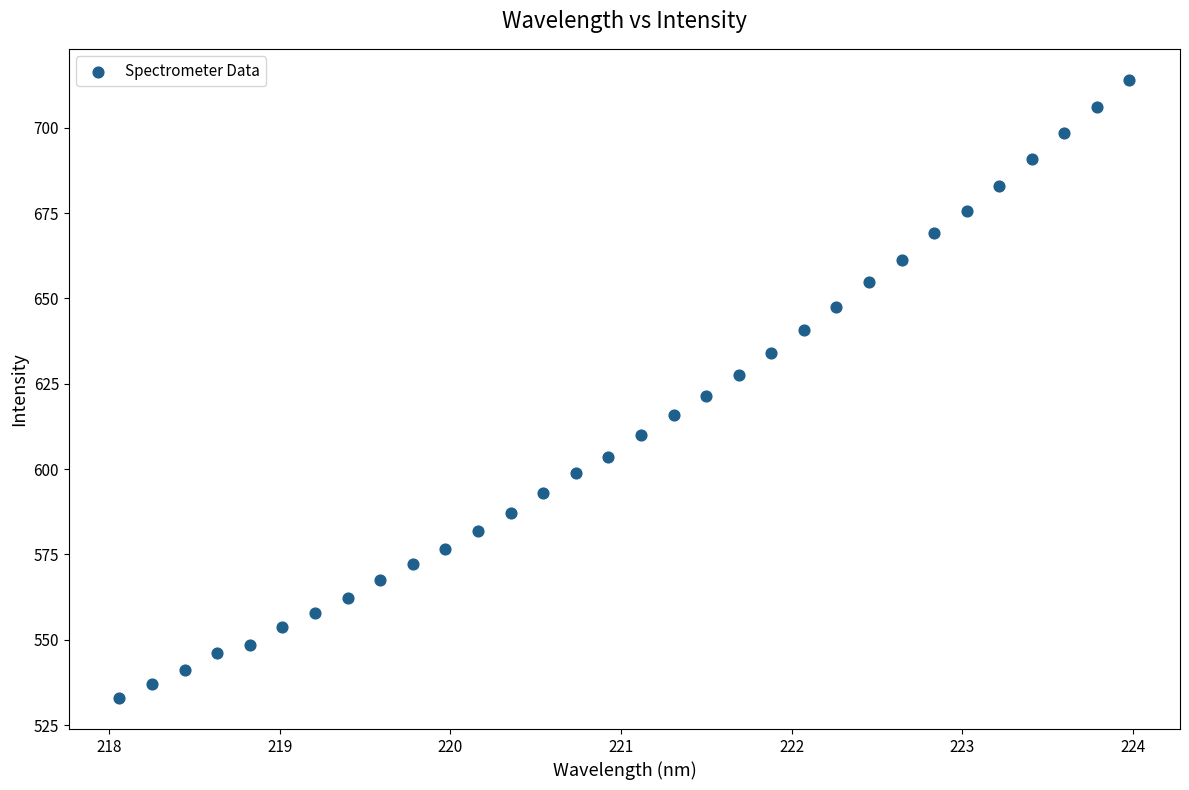

What is the range of X values (max minus min)?

5.9